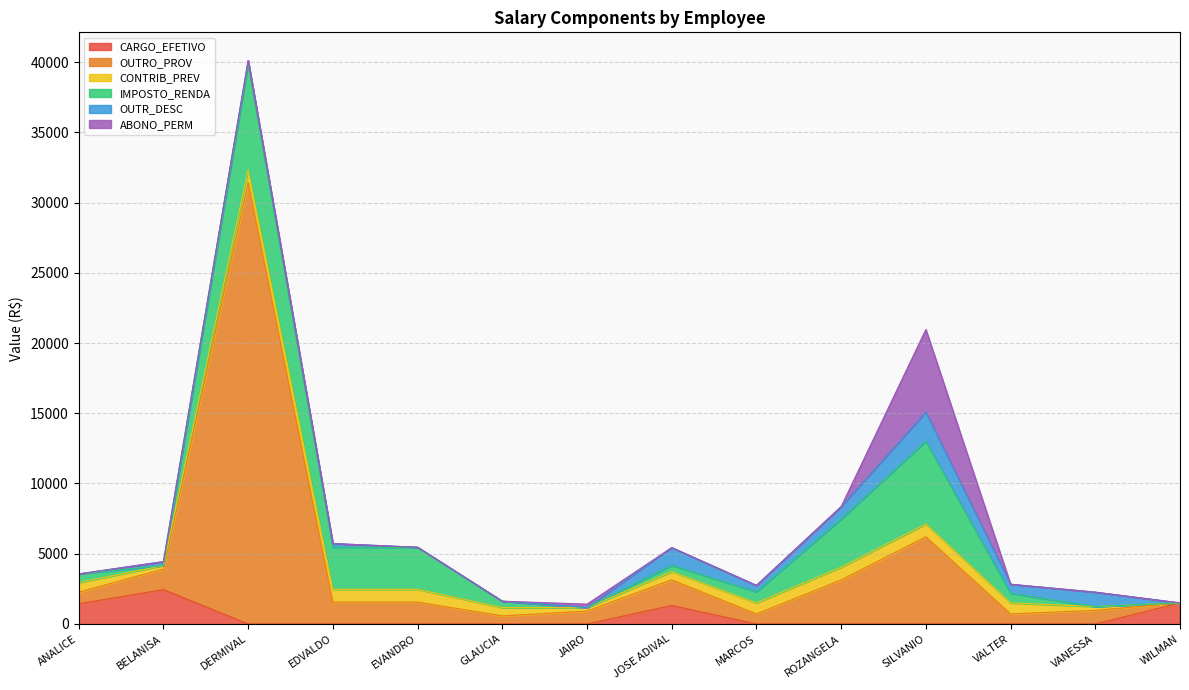

Is it true that OUTRO_PROV equals 1416.3 at VANESSA?

False